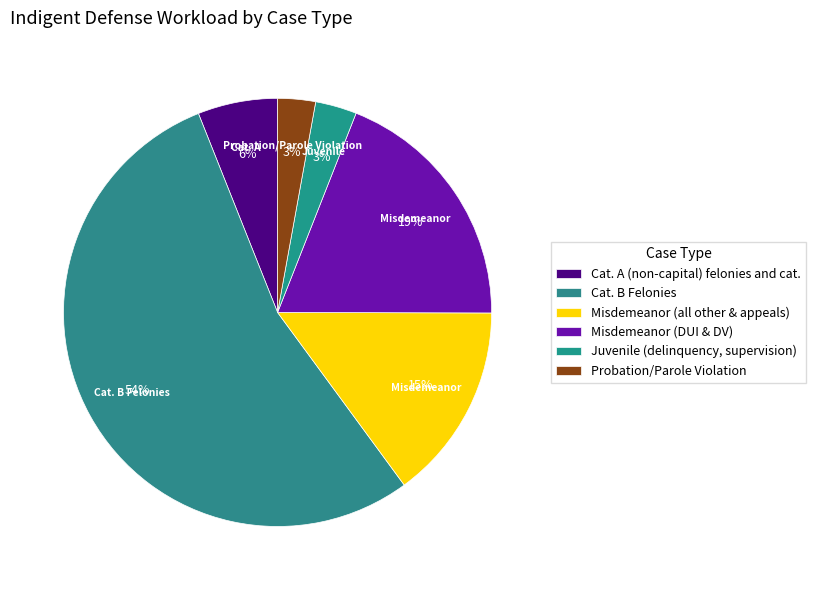

What percentage is the Misdemeanor (all other & appeals) slice, to the nearest percent?

15%